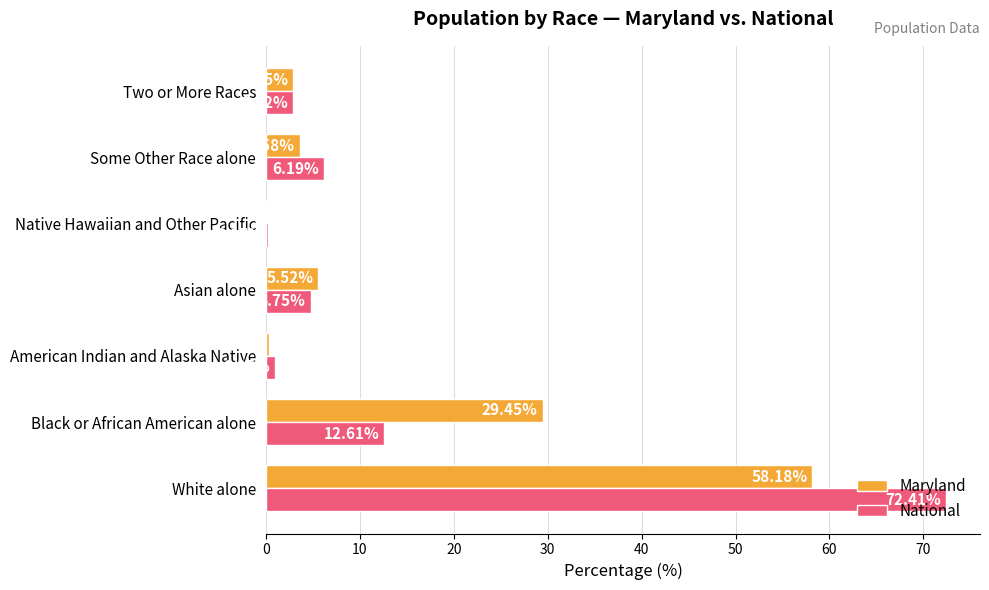

What is the total value across all series at Some Other Race alone?

9.8